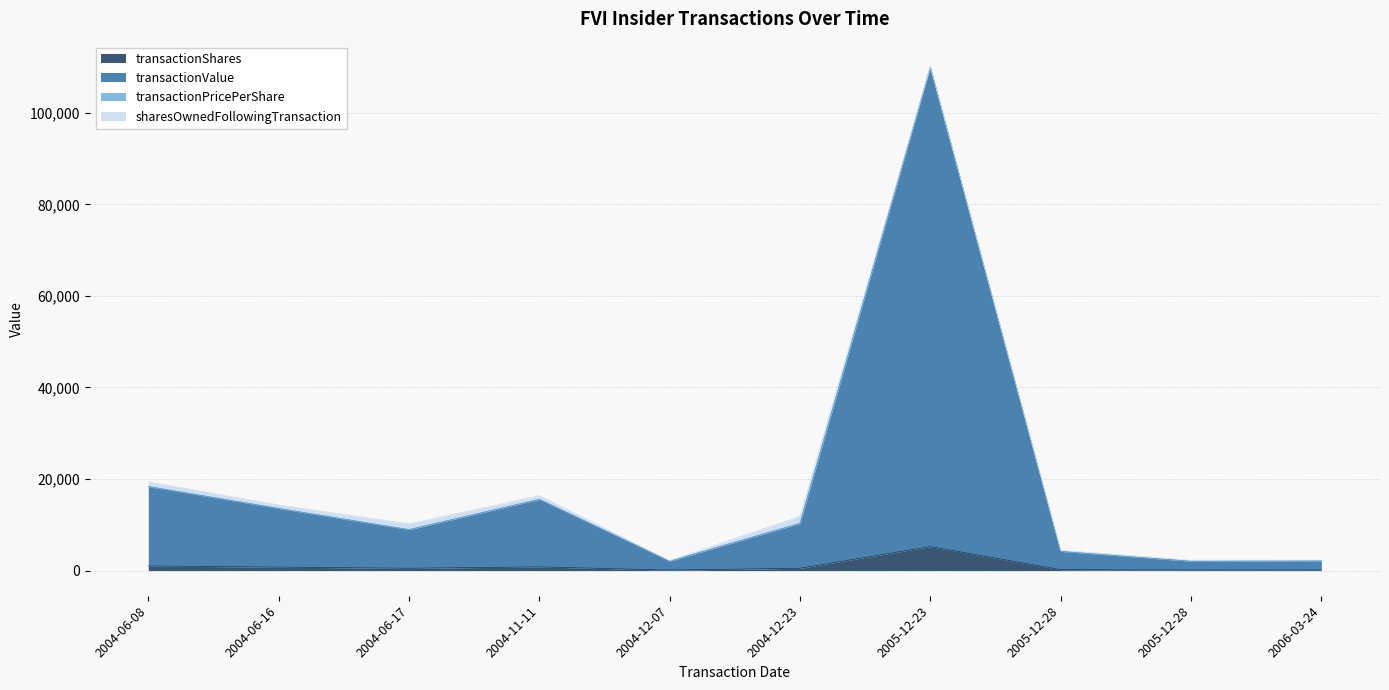

How many values in the transactionShares series exceed 500?

4